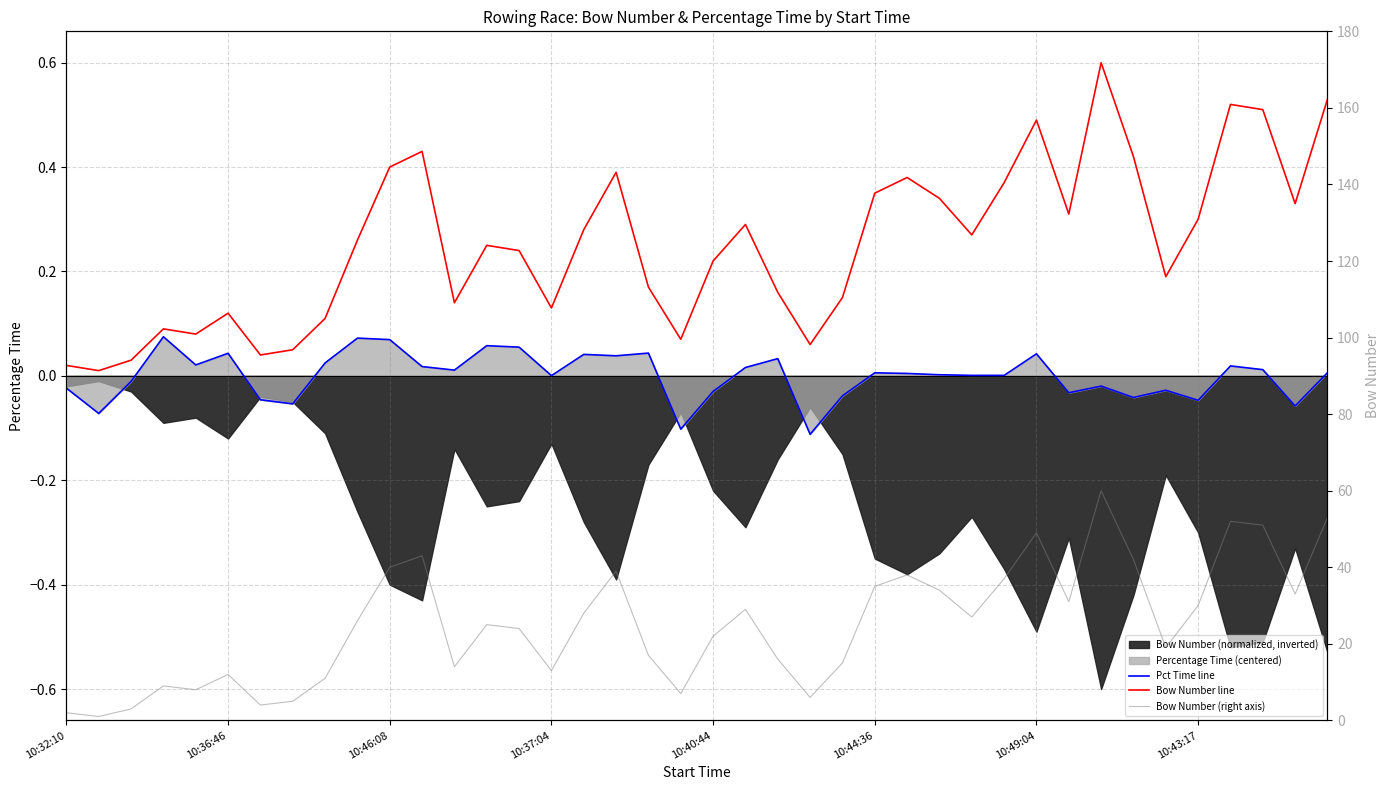

At how many categories does at least one series exceed 38?

9